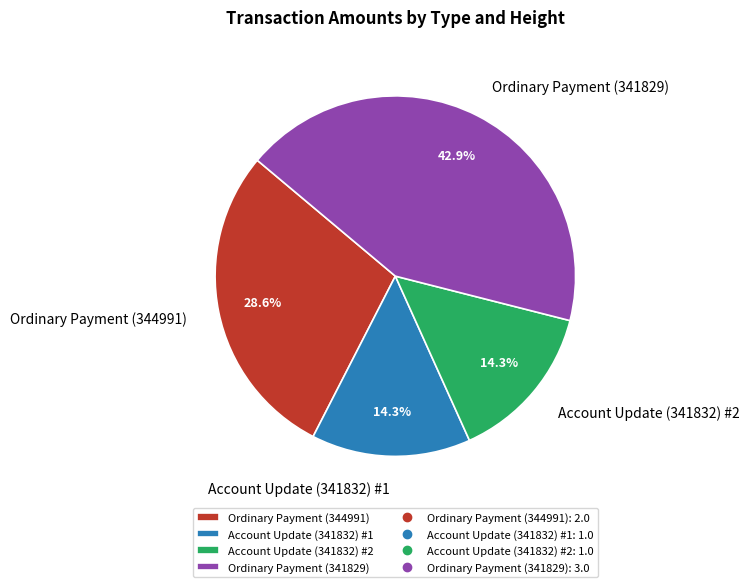

Count the number of slices in the pie.

4